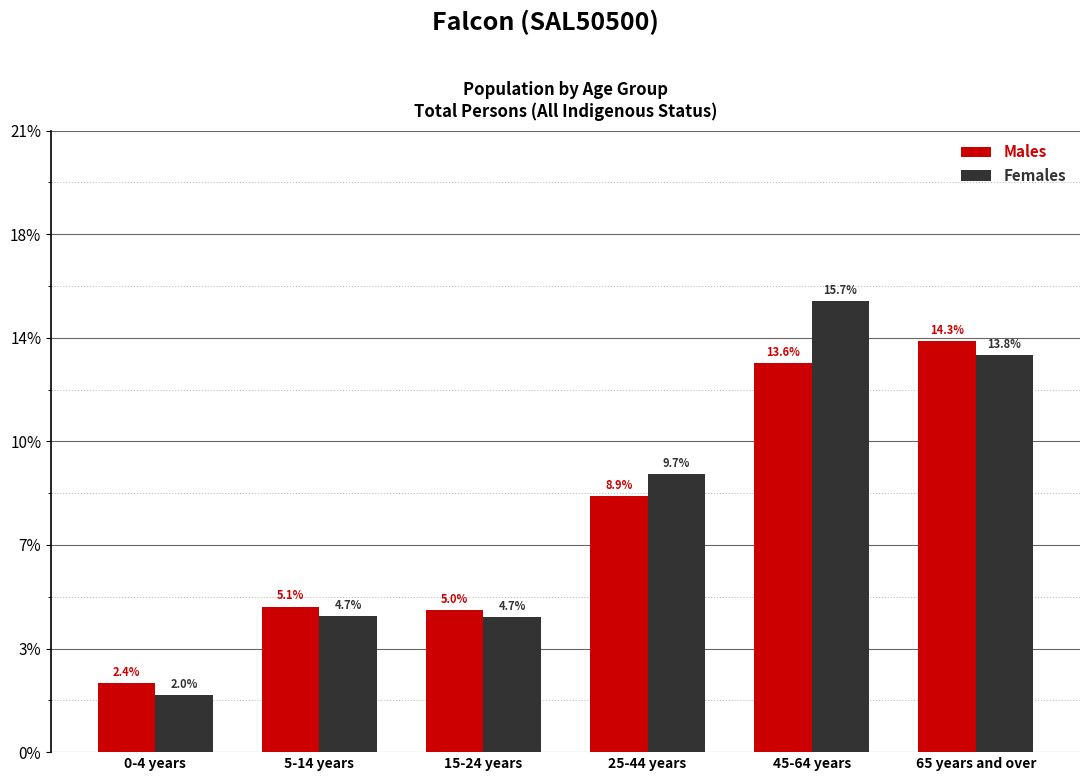

What are all the series names shown in the legend?

Males, Females